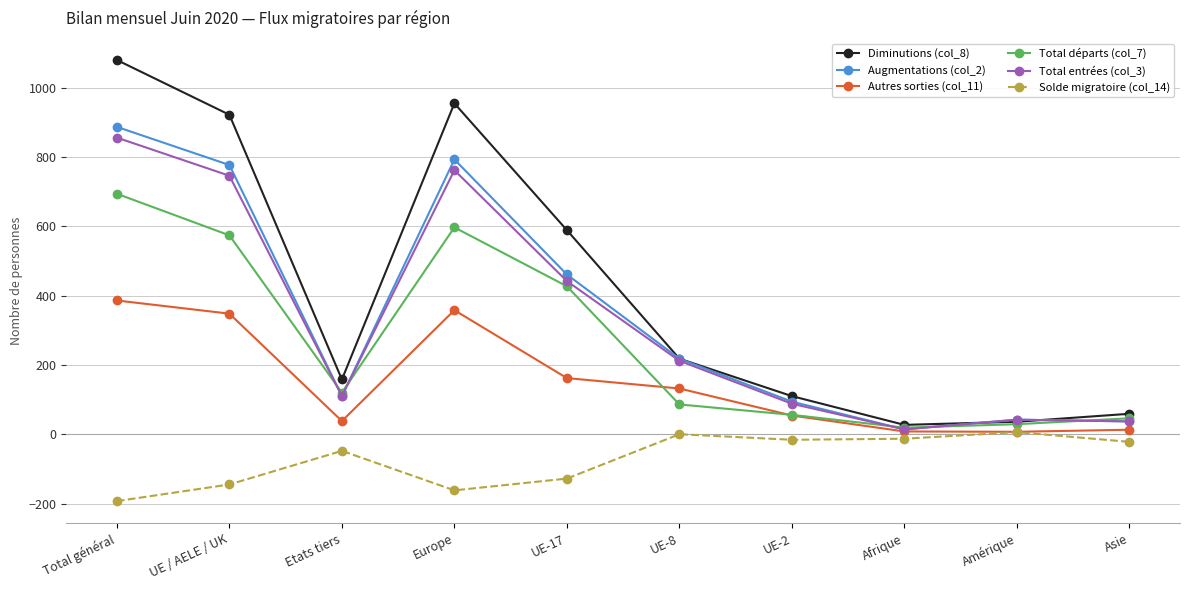

Is it true that Diminutions (col_8) equals 27 at Afrique?

True